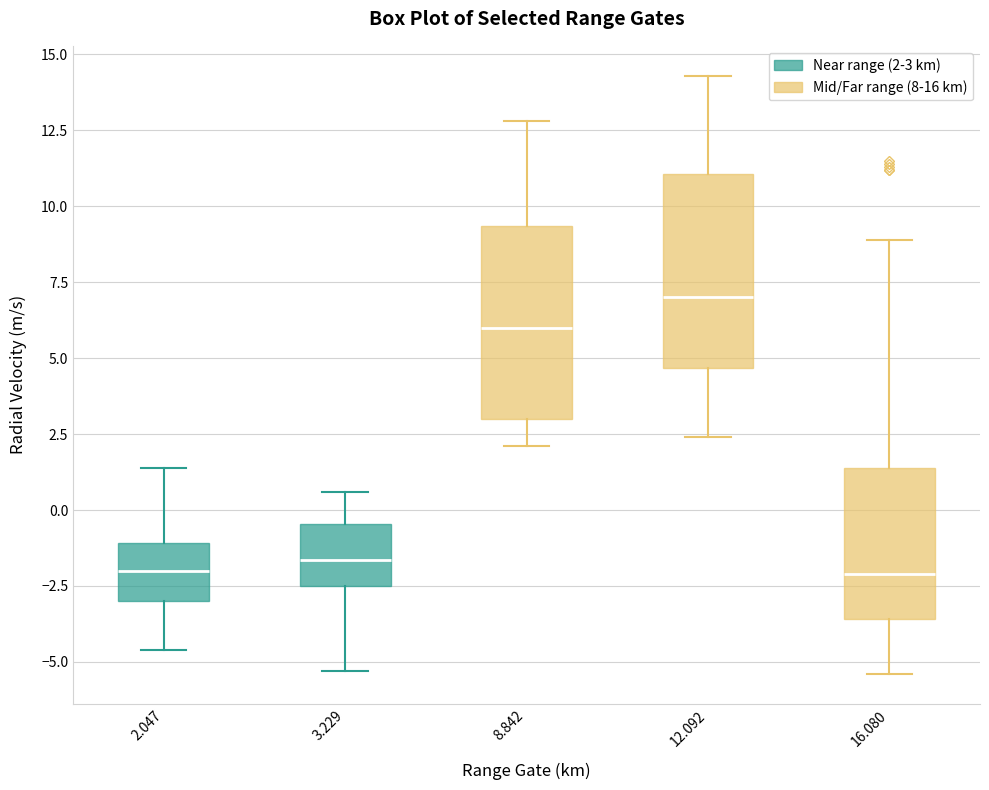

Reading left to right, transcribe this box plot: for each box, give where its median line is, the range the box spans, and where its two whiskers end, as read against the y-axis. The values are not printed on the chart, so give them approximately, as read against the axis.

2.047: median -2.0, box -3.0 to -1.0, whiskers -4.5 to 1.5
3.229: median -1.5, box -2.5 to -0.5, whiskers -5.5 to 0.5
8.842: median 6.0, box 3.0 to 9.5, whiskers 2.0 to 13.0
12.092: median 7.0, box 4.5 to 11.0, whiskers 2.5 to 14.5
16.080: median -2.0, box -3.5 to 1.5, whiskers -5.5 to 9.0